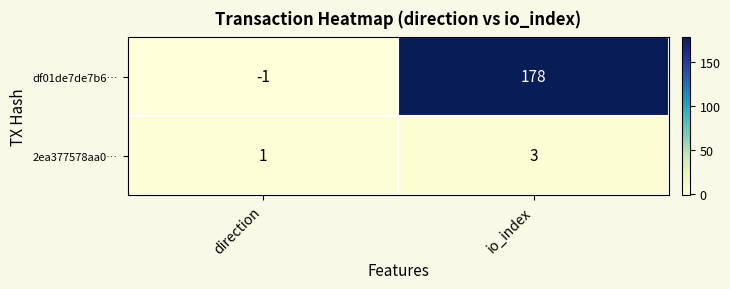

How many data points does each series have?

2